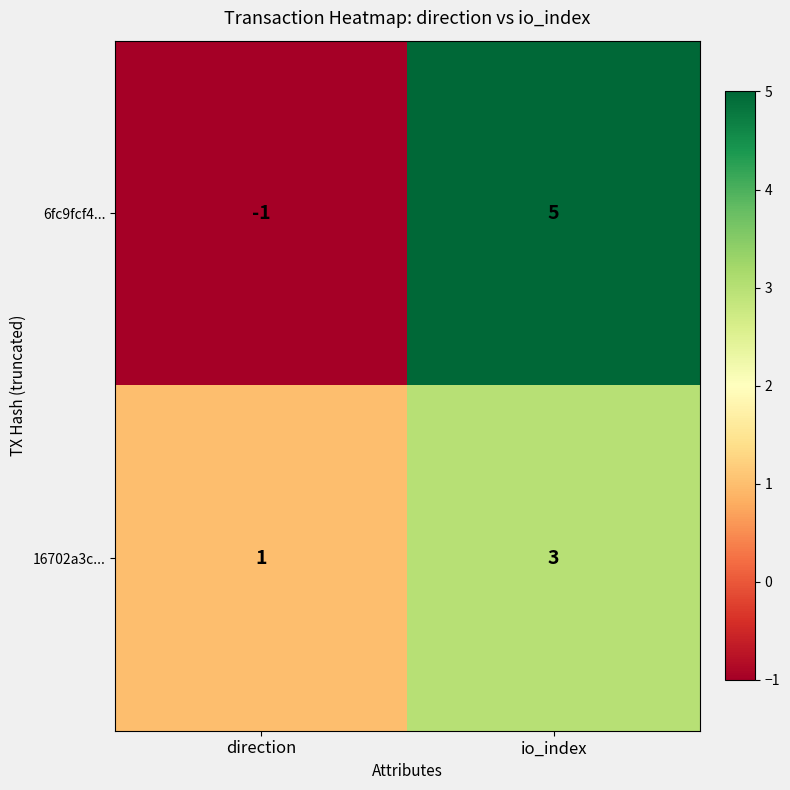

What is the sum of the 6fc9fcf4... values at direction and io_index?

4